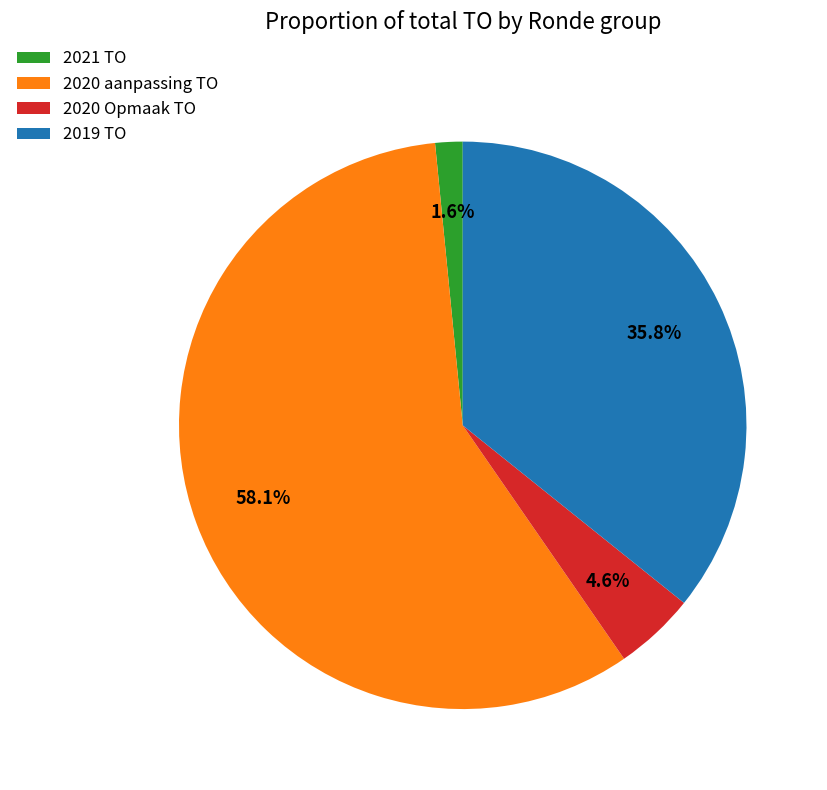

To the nearest percent, what is the average slice percentage?

25%